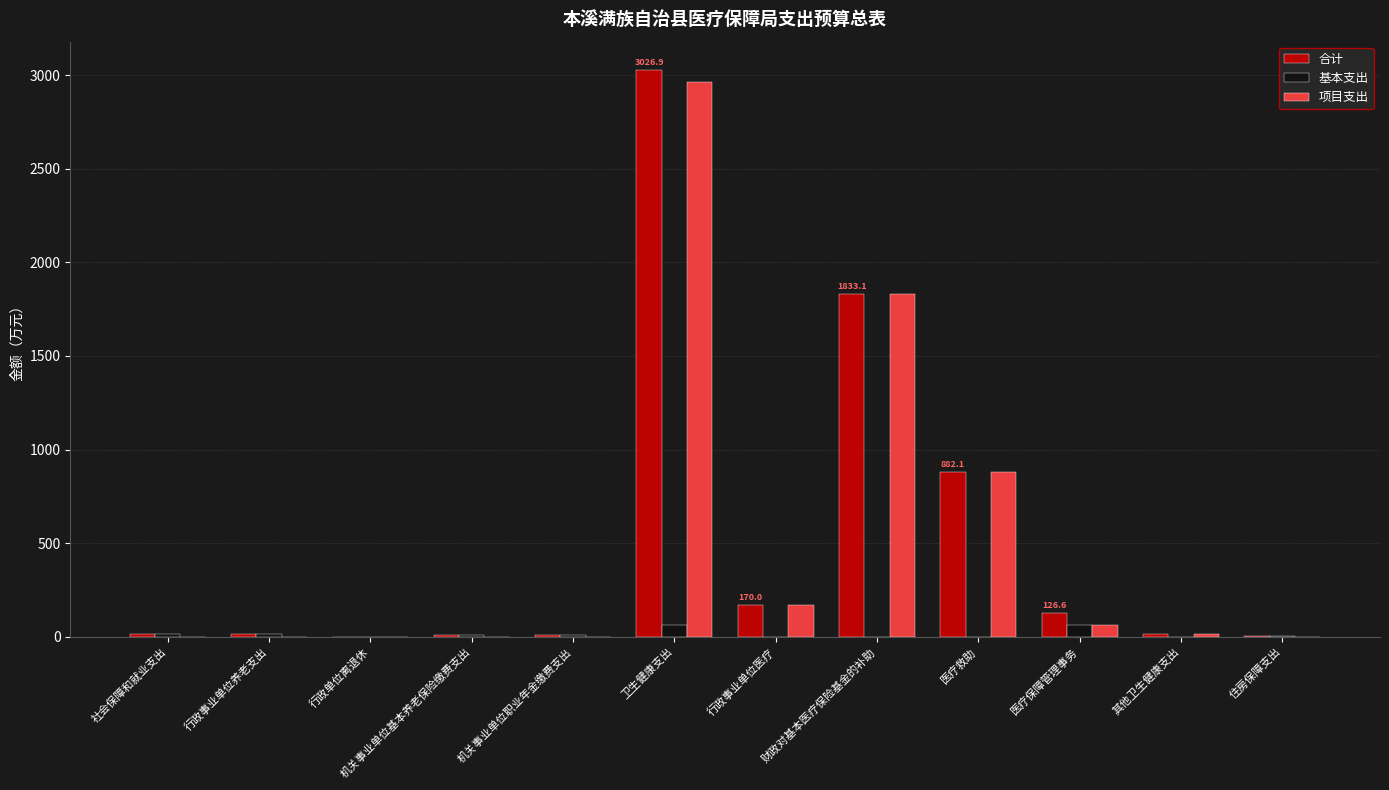

What is the sum of all 基本支出 values?

186.2